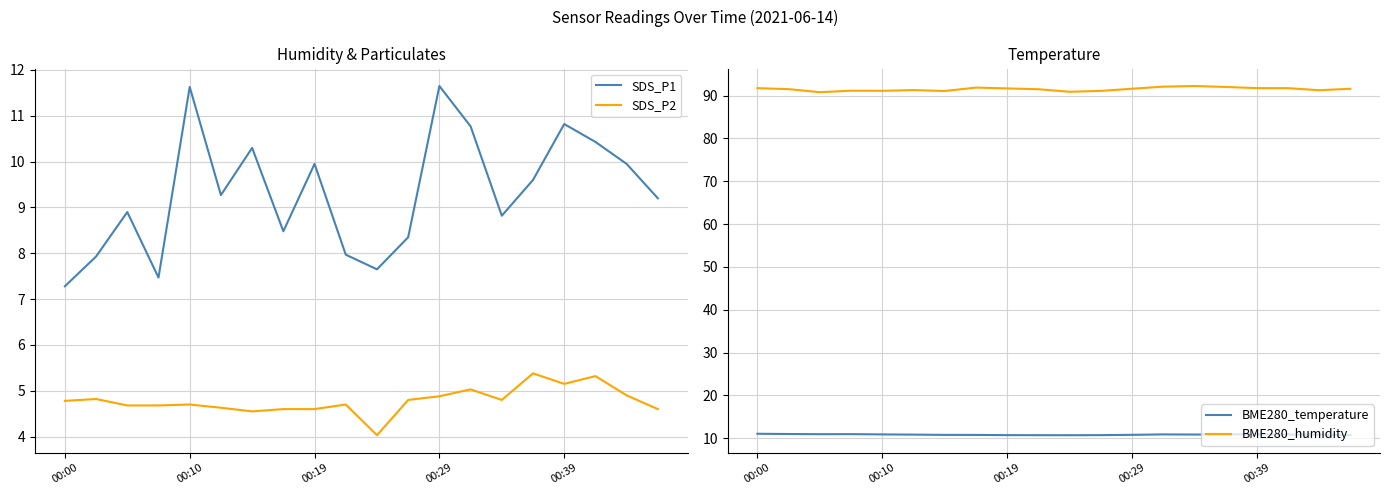

True or false: SDS_P1 and BME280_humidity cross at least once.

False